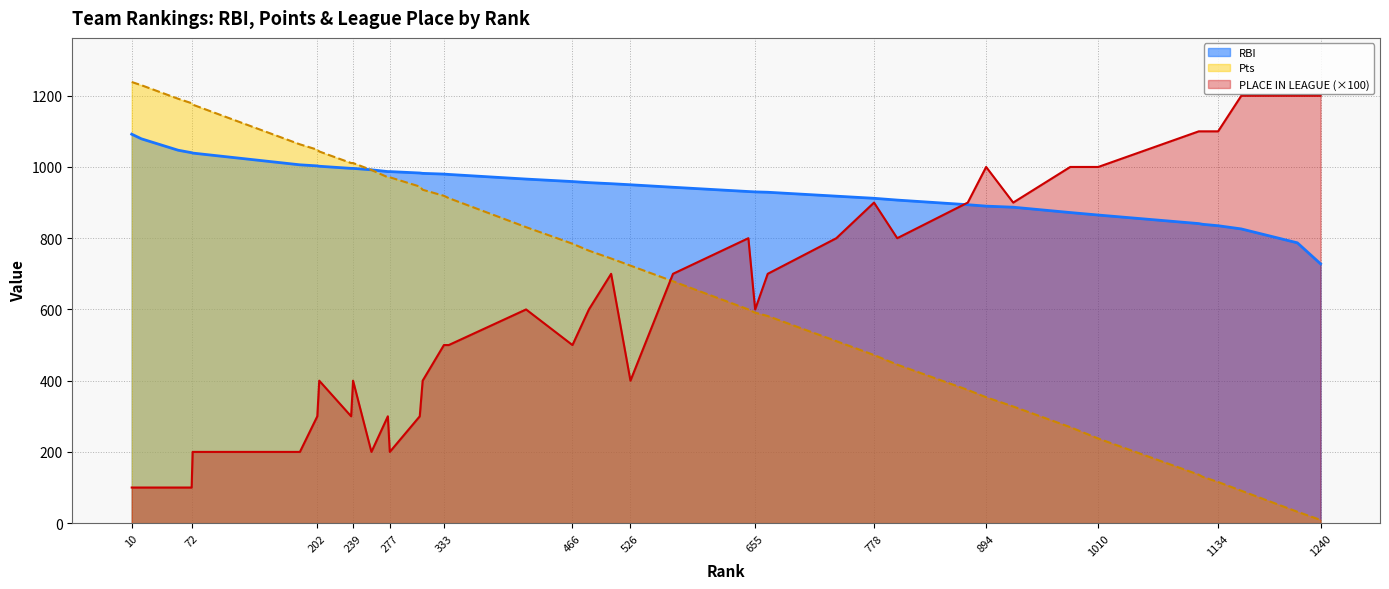

What is the minimum value shown in the chart?

9.0